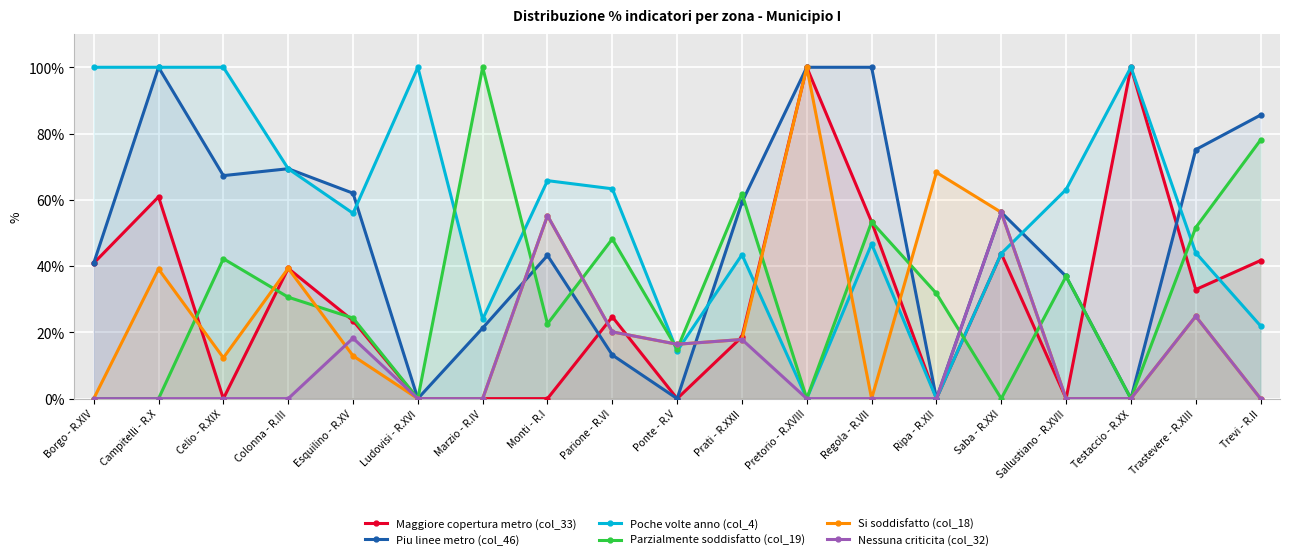

True or false: Si soddisfatto (col_18) and Maggiore copertura metro (col_33) cross at least once.

True